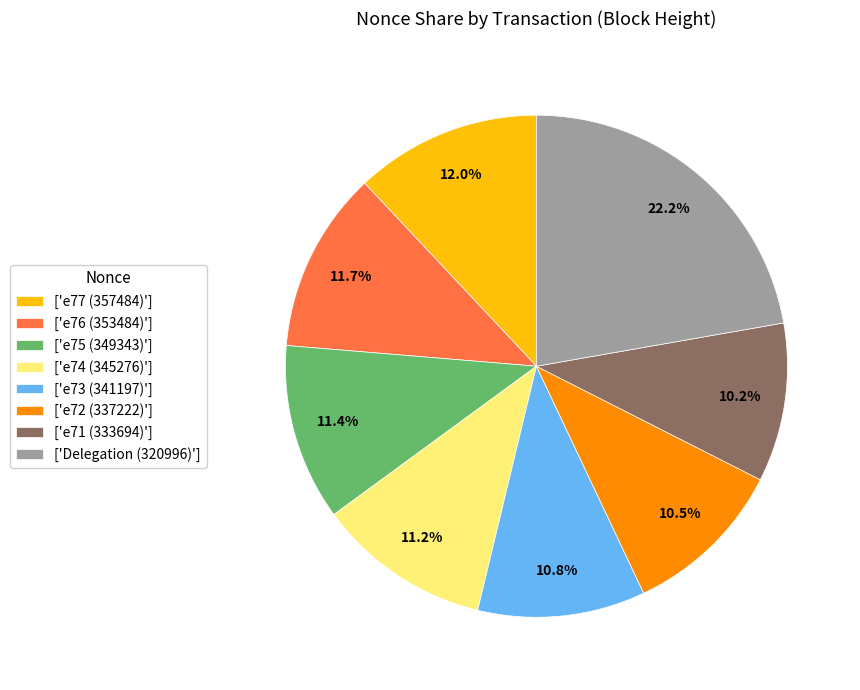

Which slice is the largest?

['Delegation (320996)']